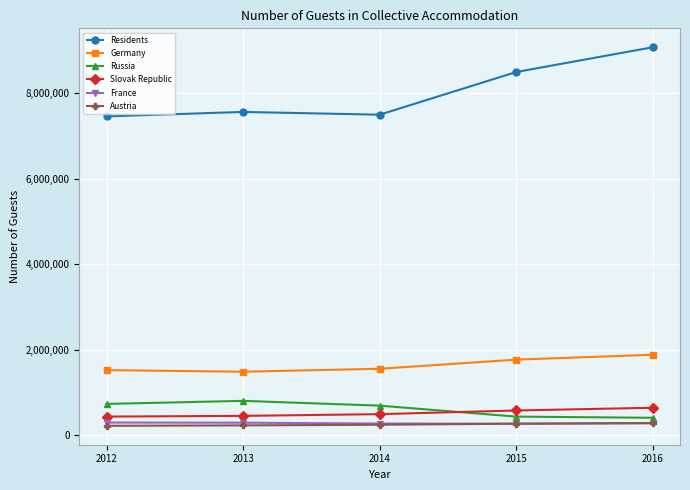

What is the smallest value displayed?

220404